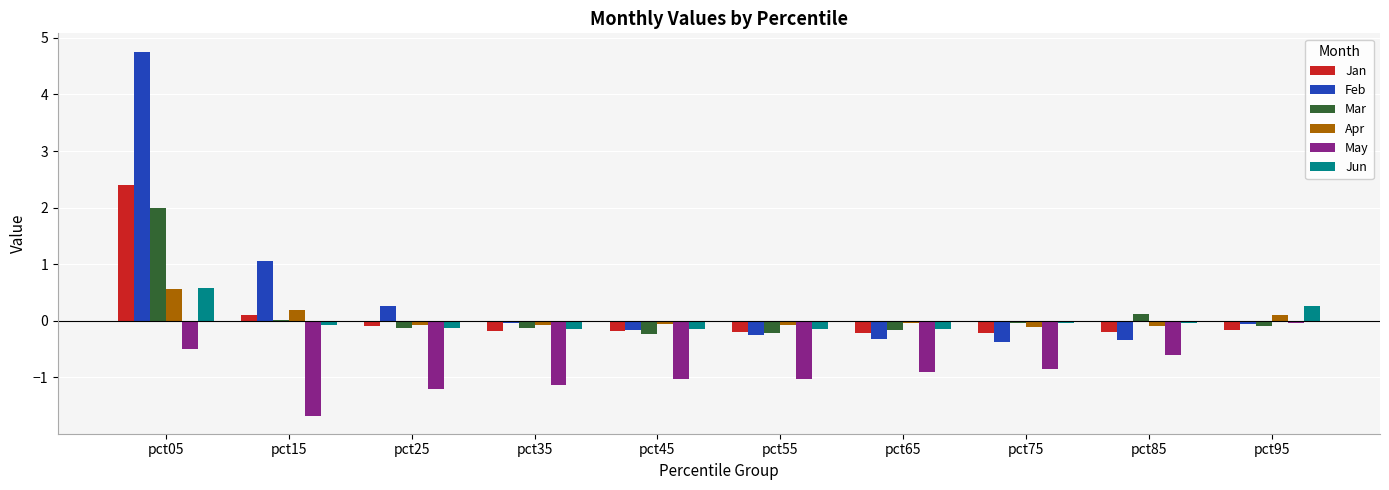

Which series has the largest range (max minus min)?

Feb